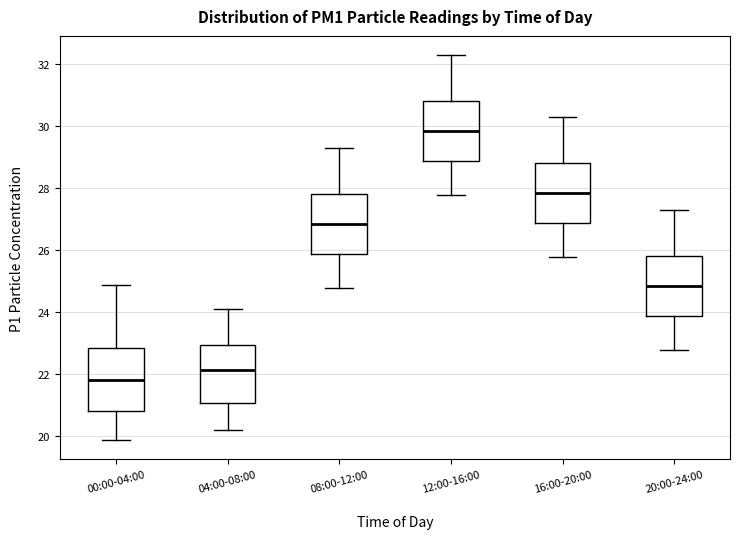

Where does the median line of the box for 12:00-16:00 sit on the y-axis? The values are not printed on the chart, so give them approximately, as read against the axis.

29.8